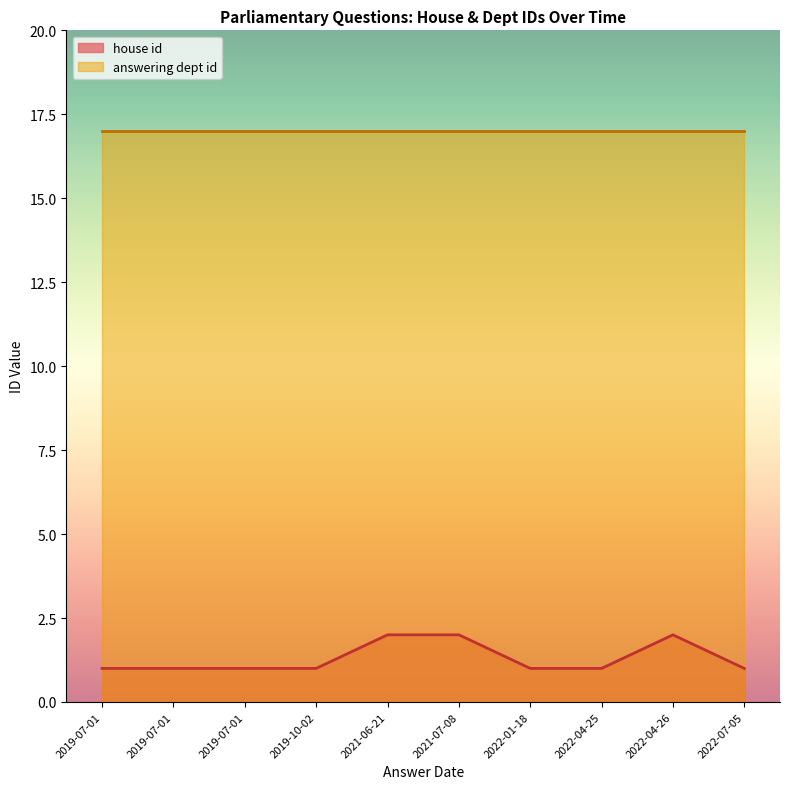

What is the average value of the house id series?

1